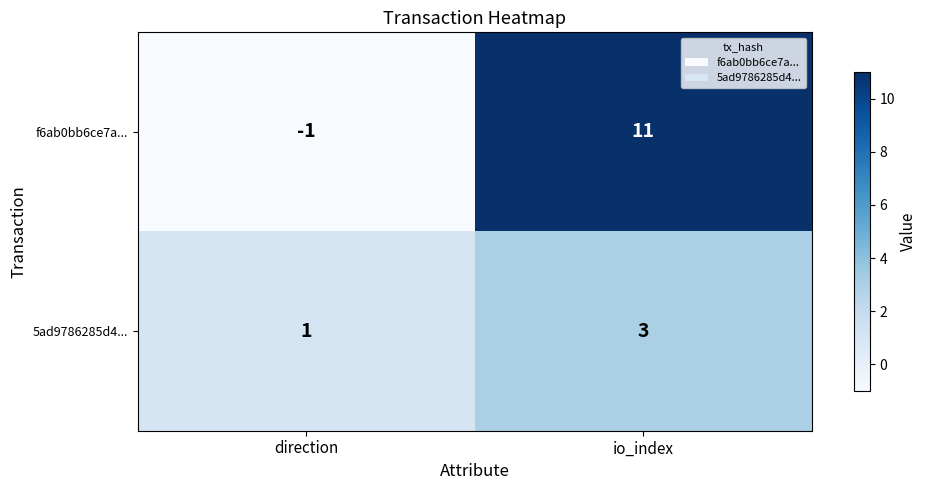

What is the sum of the f6ab0bb6ce7a... values at io_index and direction?

10